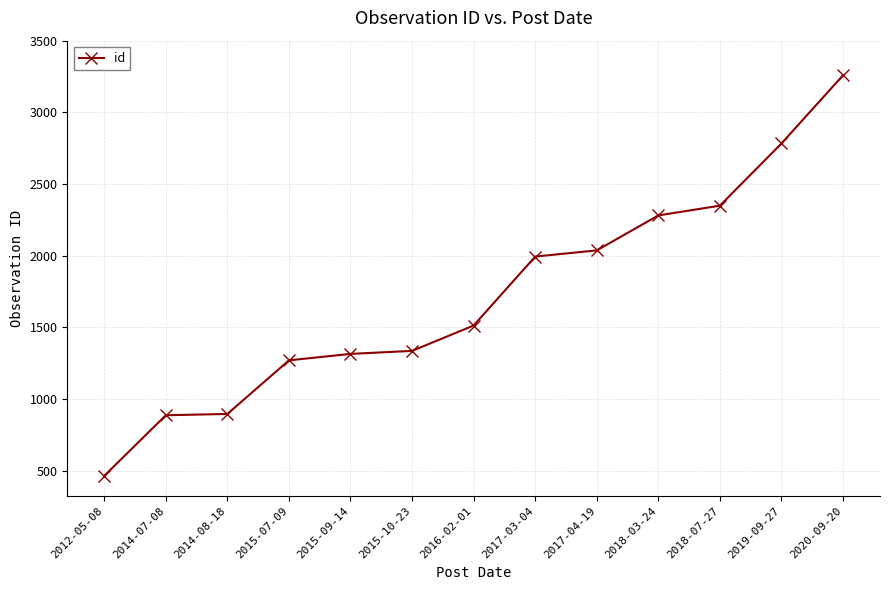

How many values are below 1513?

6